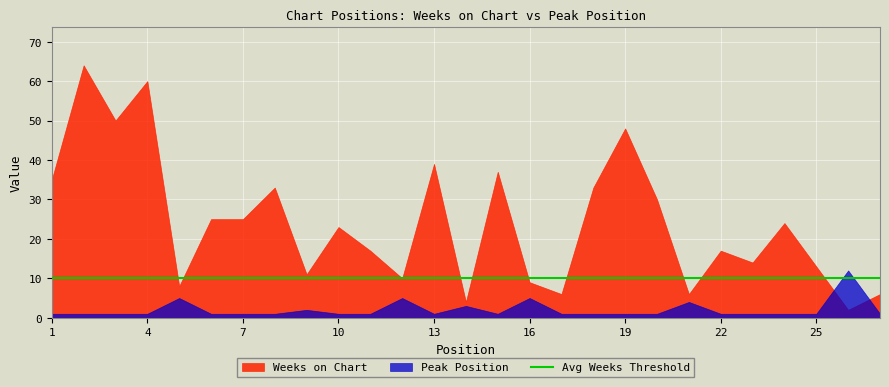

At which category does Peak Position reach its first local valley?

13